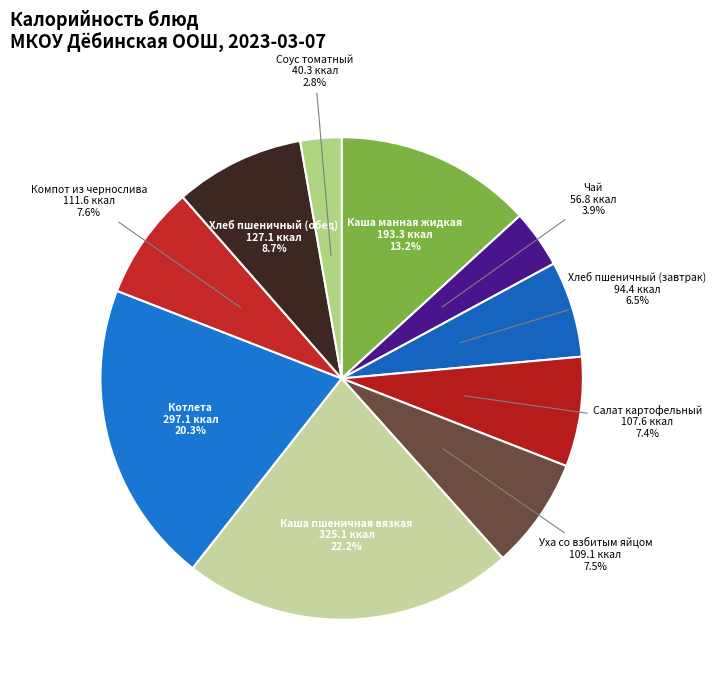

Is Чай the majority of the pie?

No